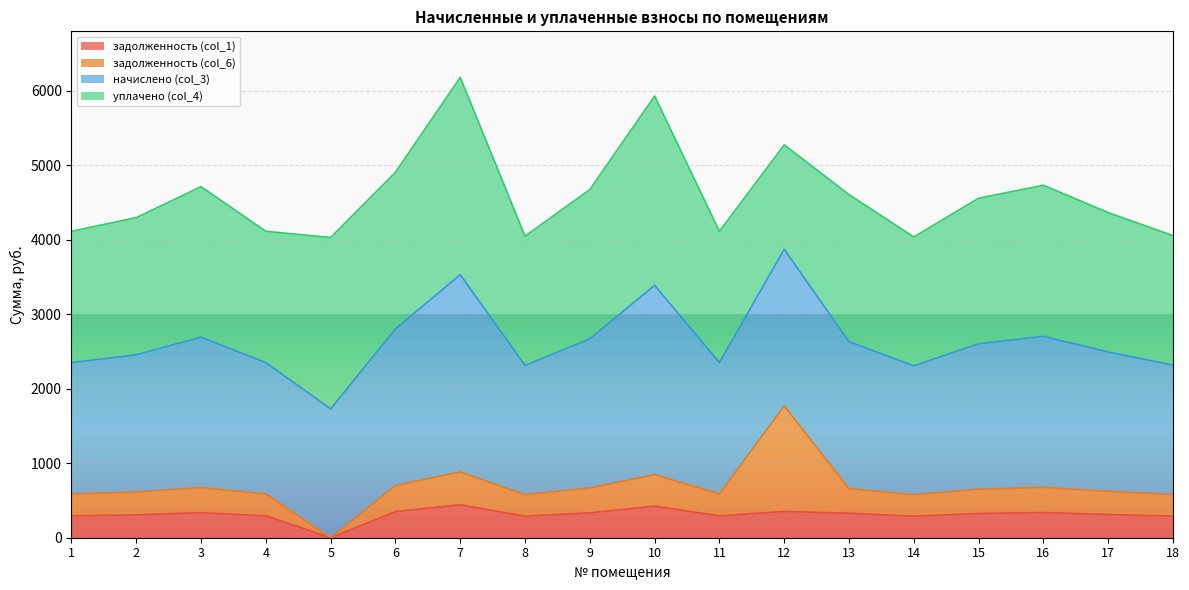

True or false: начислено (col_3) and задолженность (col_1) cross at least once.

False